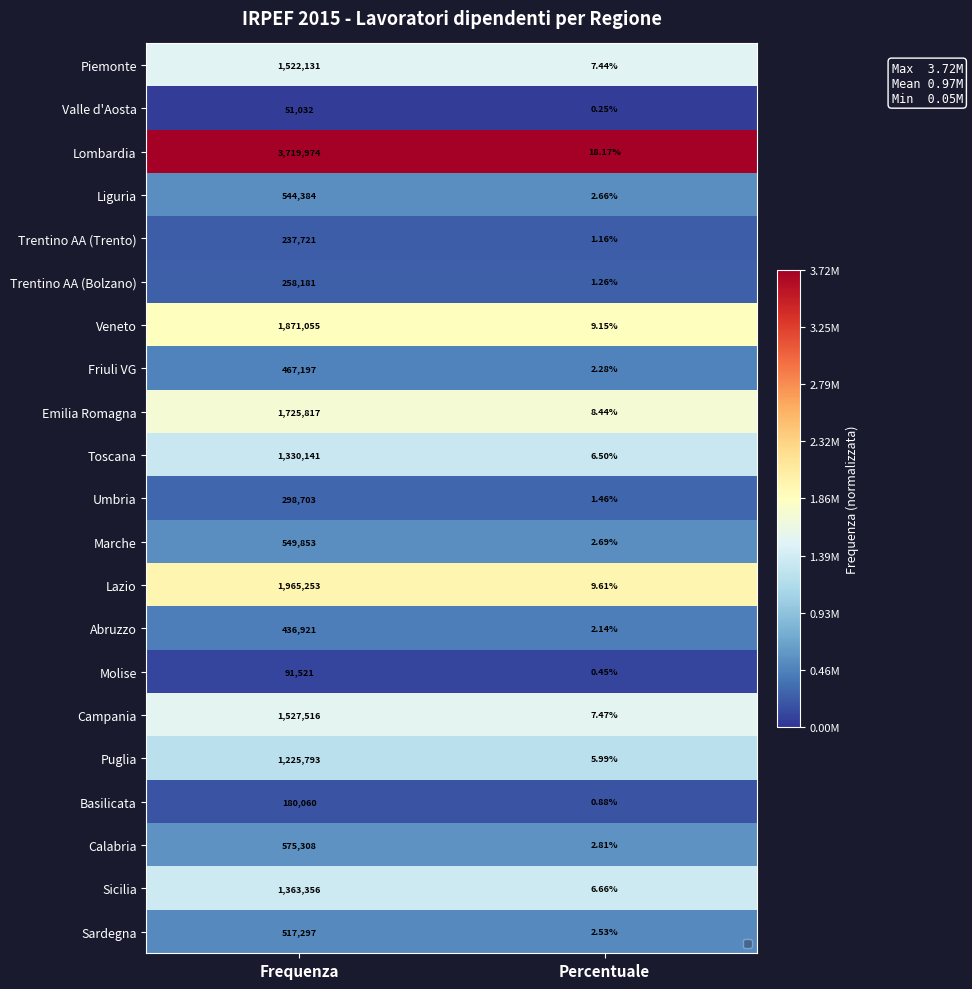

At which category does the chart reach its minimum across all series?

Percentuale